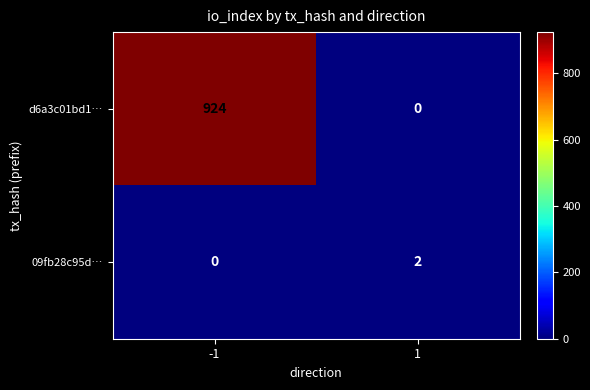

Which series changed the most between -1 and 1?

d6a3c01bd1…